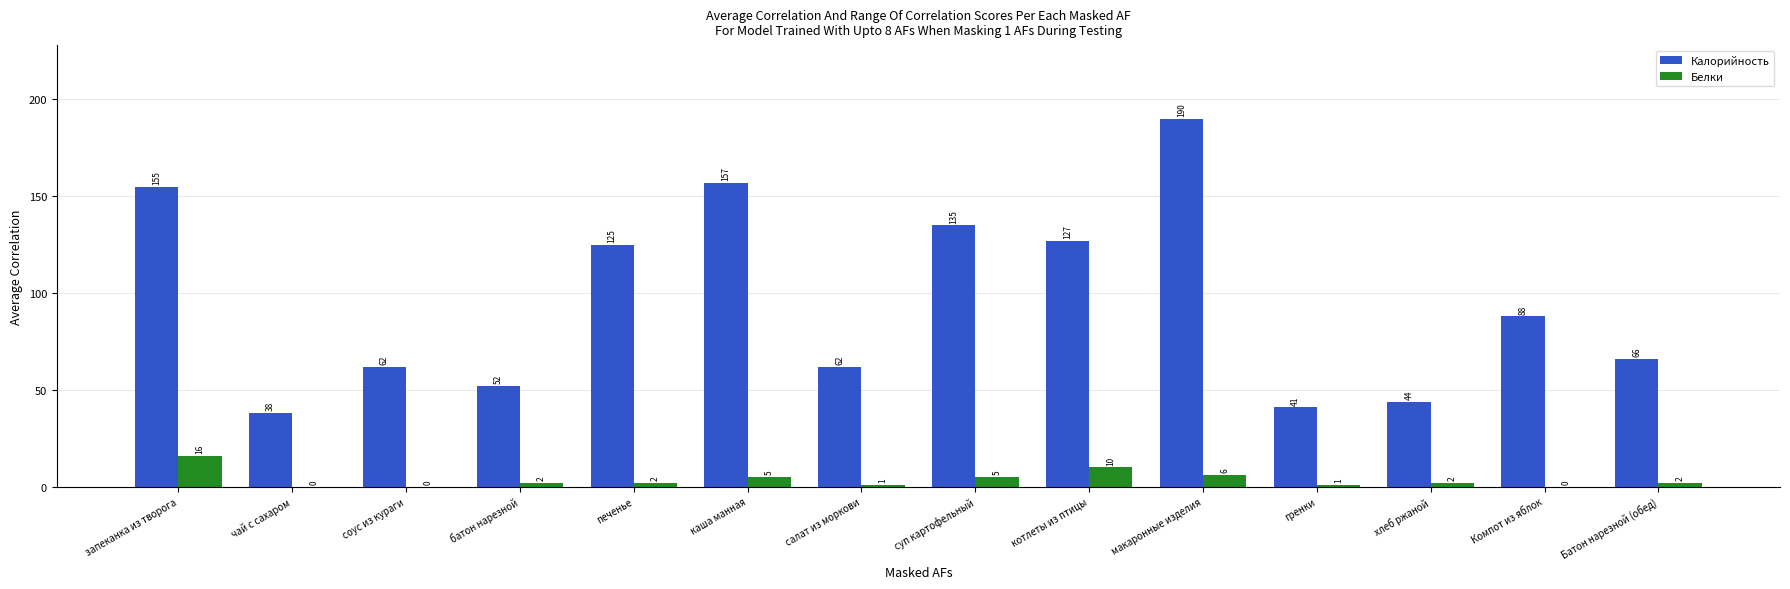

How many values in Белки are above zero?

11